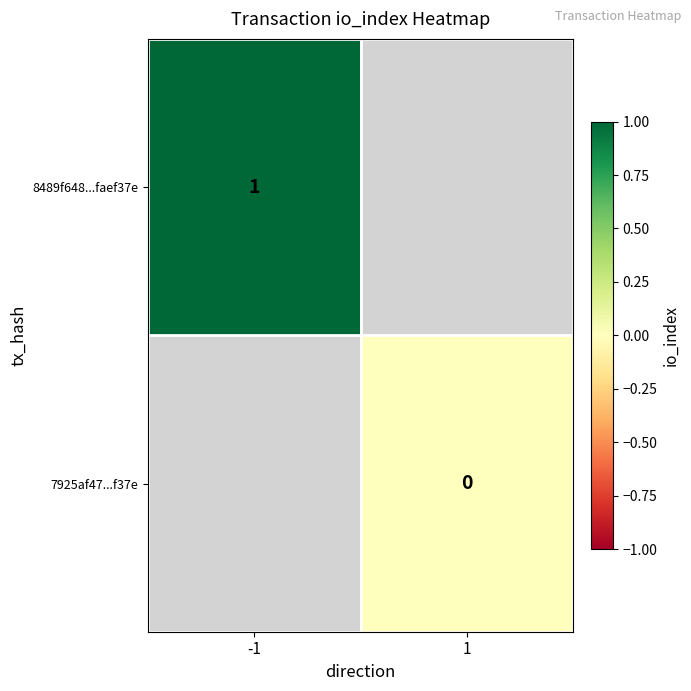

True or false: 8489f648...faef37e has a value of 1 at -1.

True